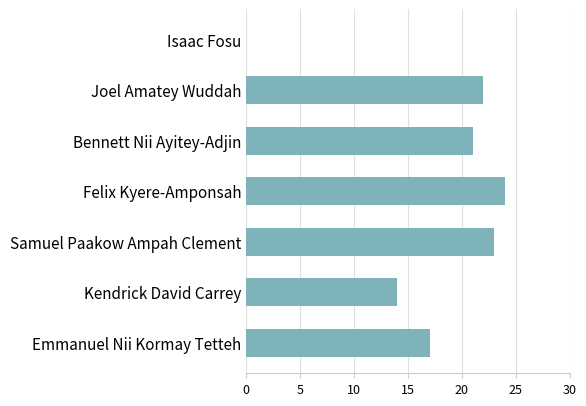

What is the change in value from Felix Kyere-Amponsah to Emmanuel Nii Kormay Tetteh?

-7